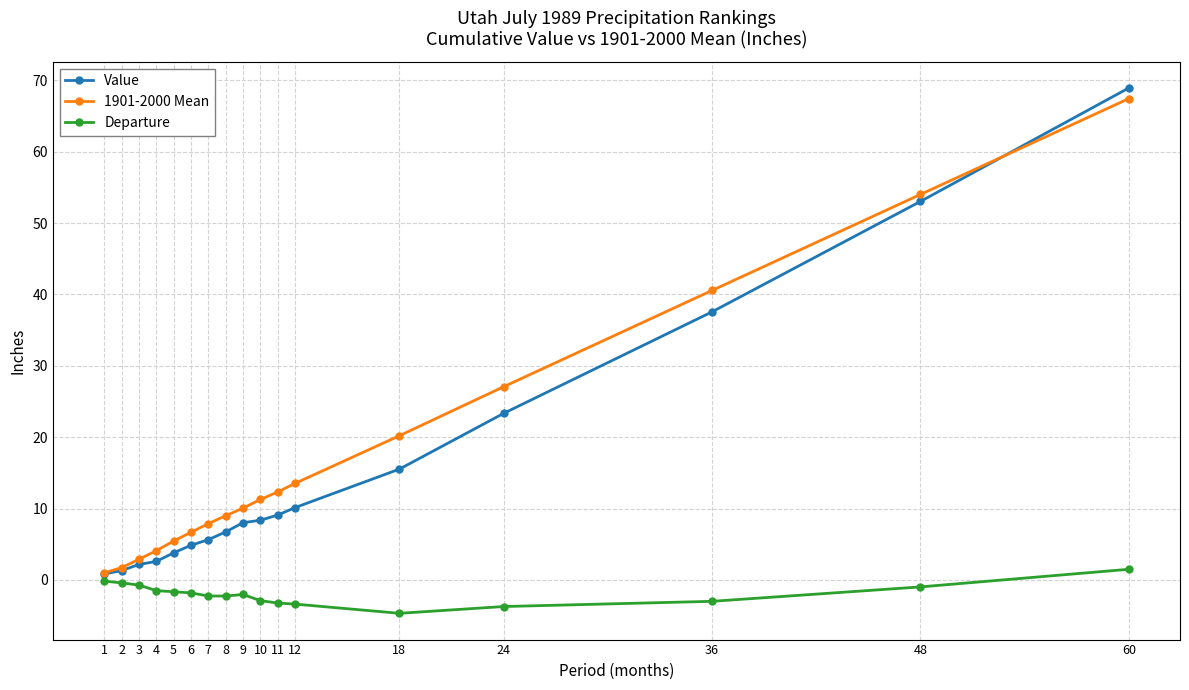

True or false: Departure and Value intersect in this chart.

False